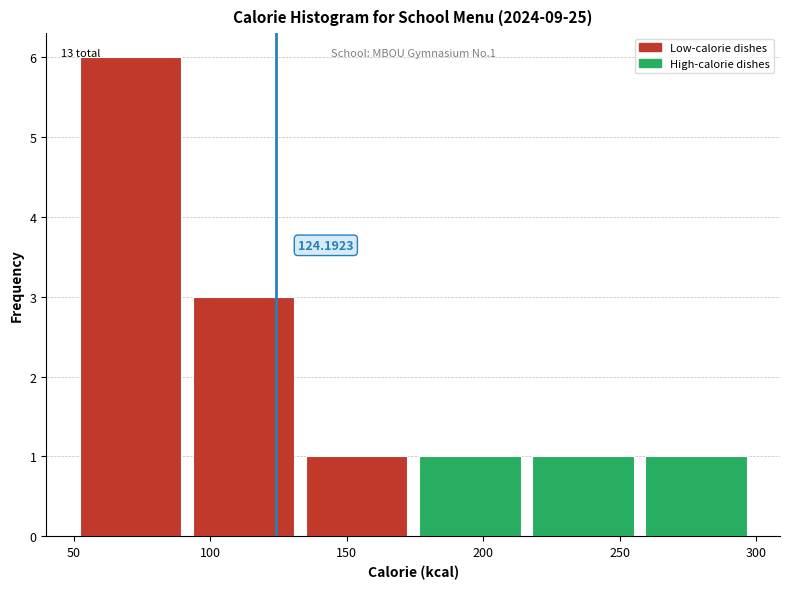

Over which range of the x-axis is the bar tallest?

50 to 95